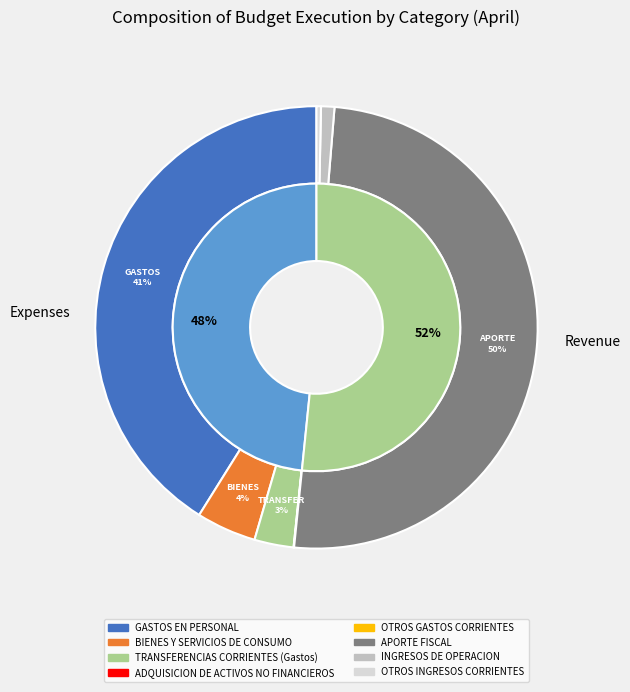

How much of the chart is everything except TRANSFERENCIAS CORRIENTES (Gastos)?

97.1%